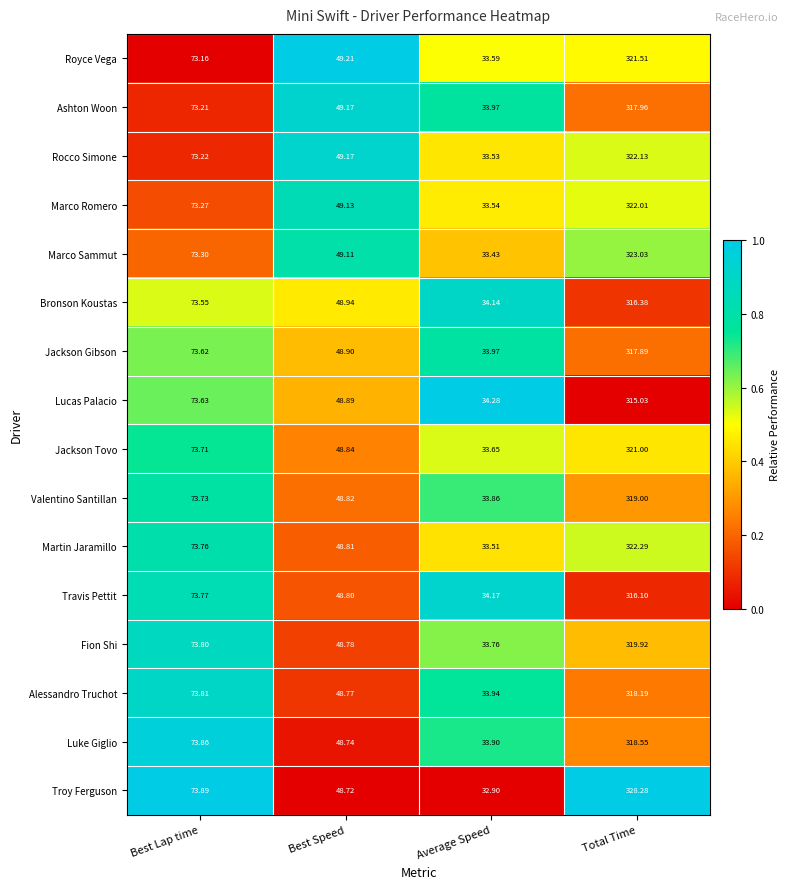

Which category has the highest value across all series?

Total Time